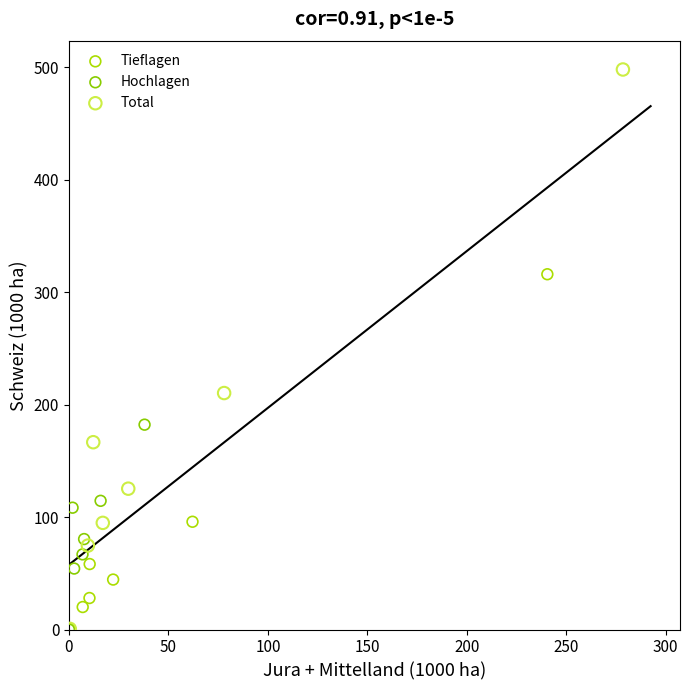

Which series contains the highest Y value?

Total